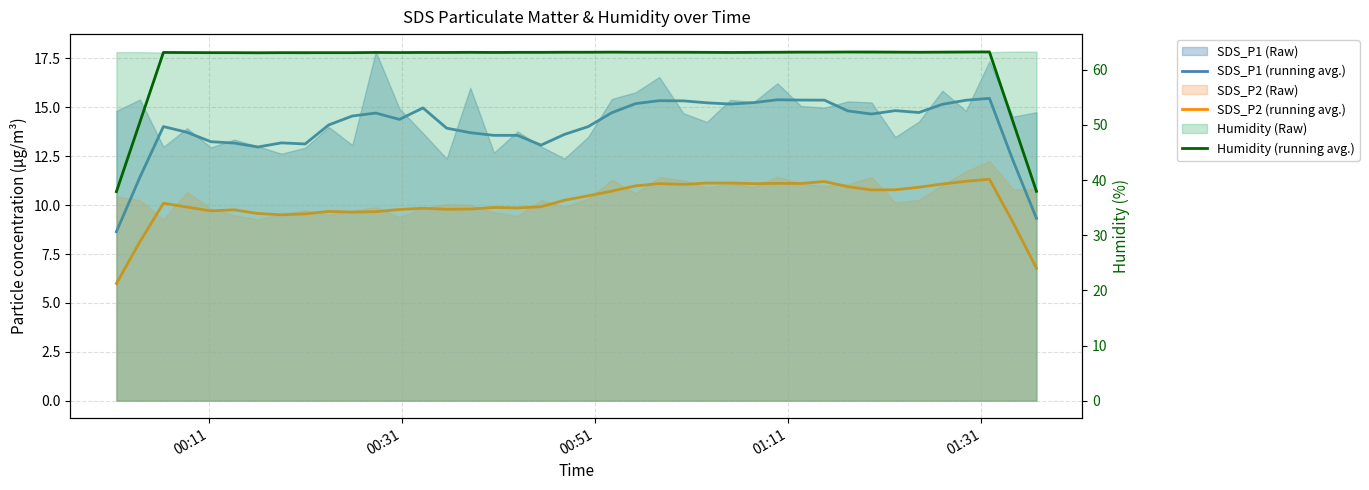

True or false: SDS_P2 (running avg.) and Humidity (running avg.) cross at least once.

False